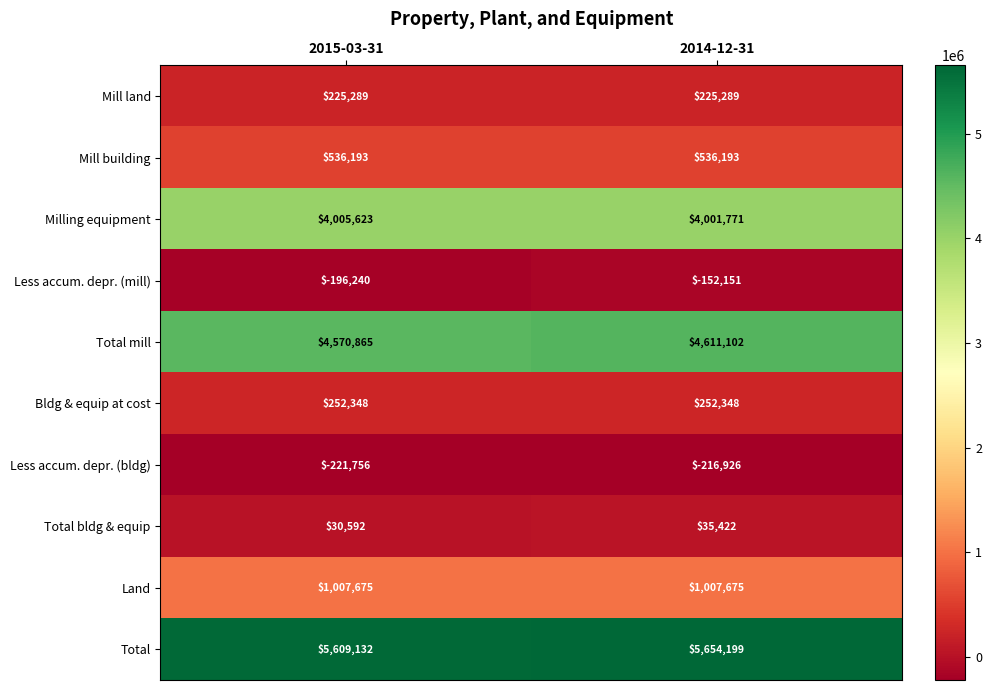

What is the sum of the Total bldg & equip values at 2015-03-31 and 2014-12-31?

66014